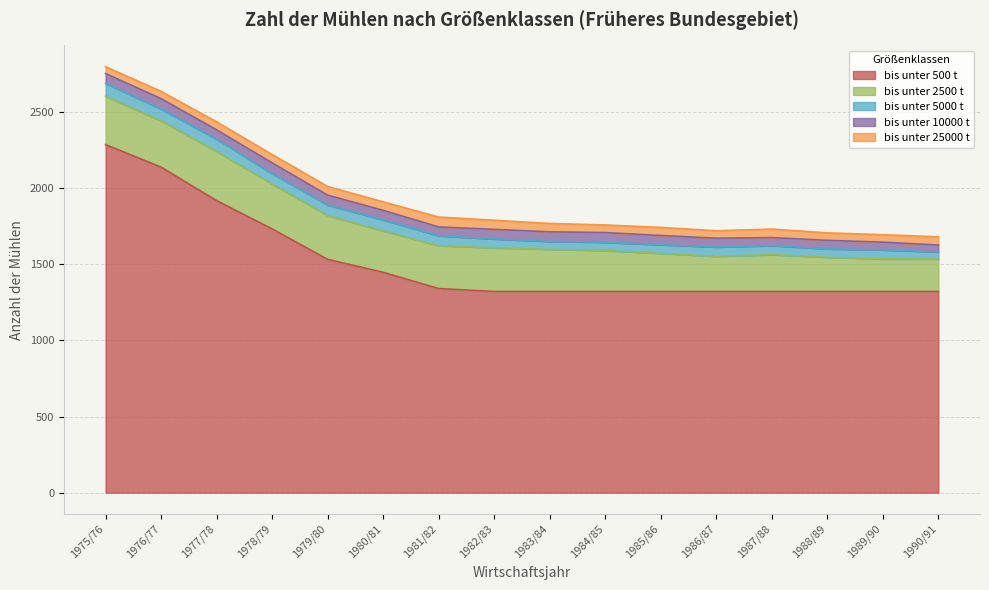

Which series has the largest total across all categories?

bis unter 500 t